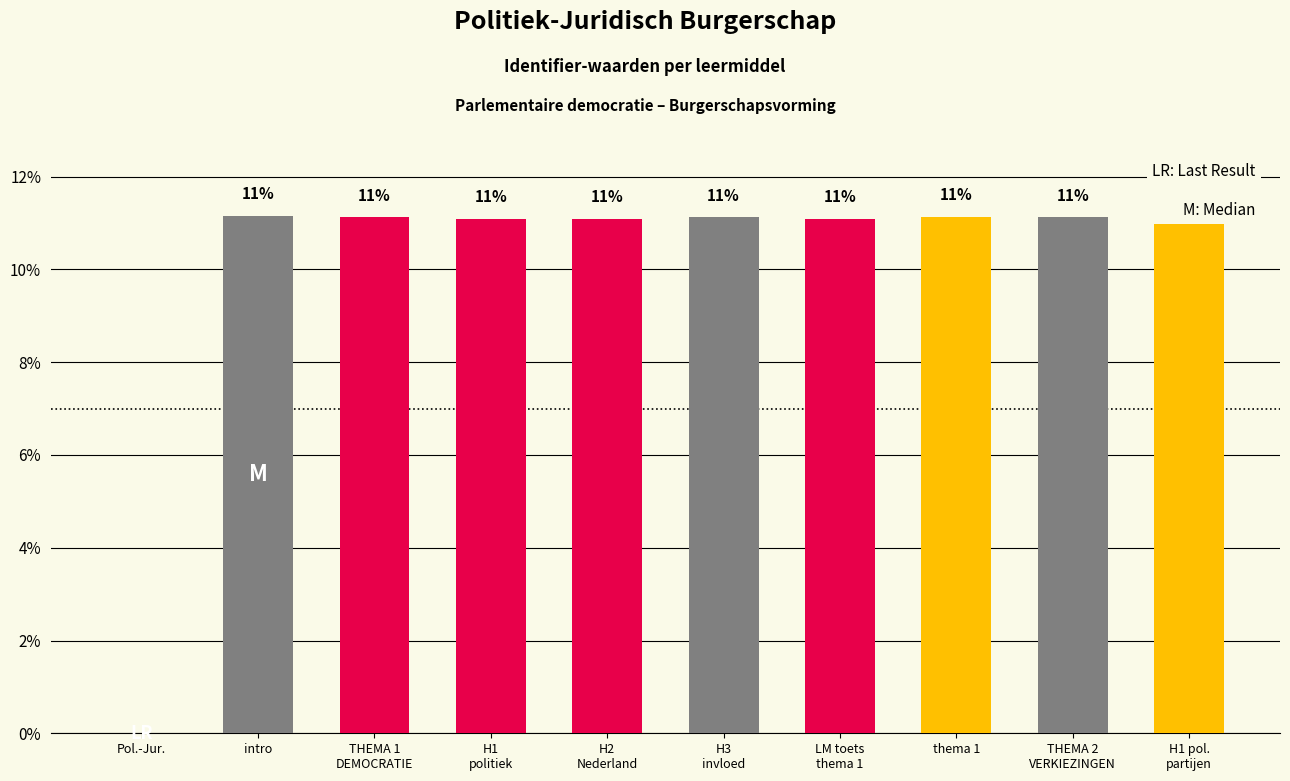

Which has a higher value, LM toets
thema 1 or H1
politiek?

LM toets
thema 1